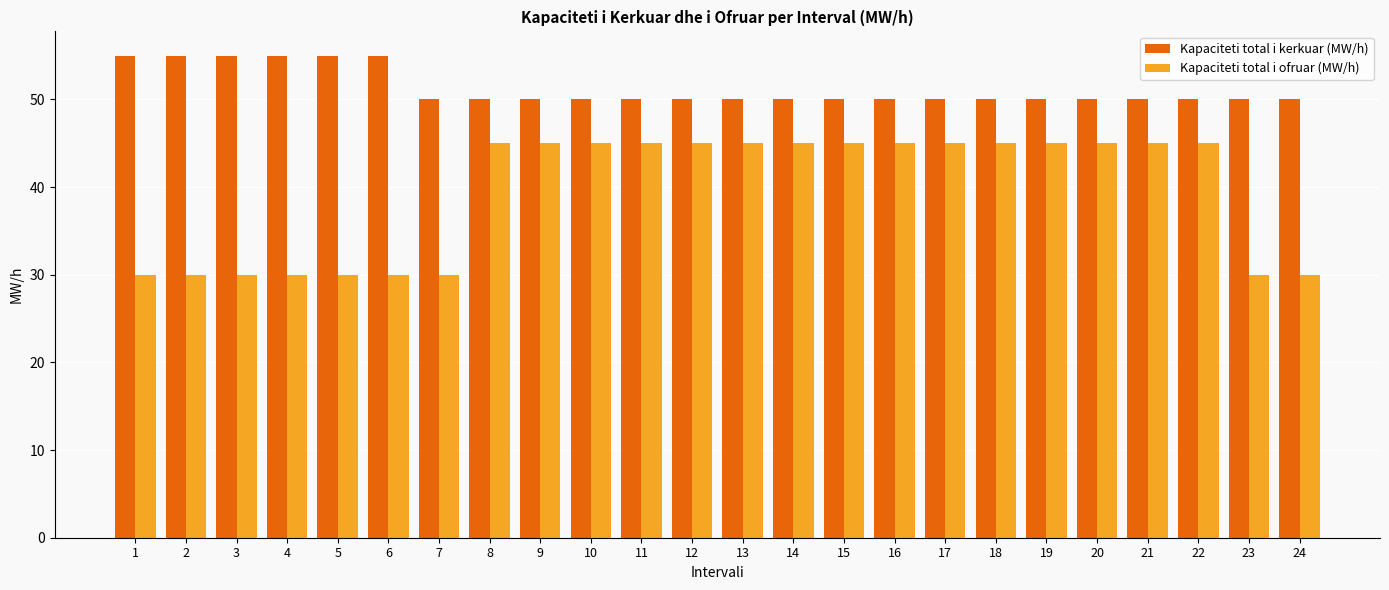

The Kapaciteti total i ofruar (MW/h) series shows 45 at 18. True or false?

True